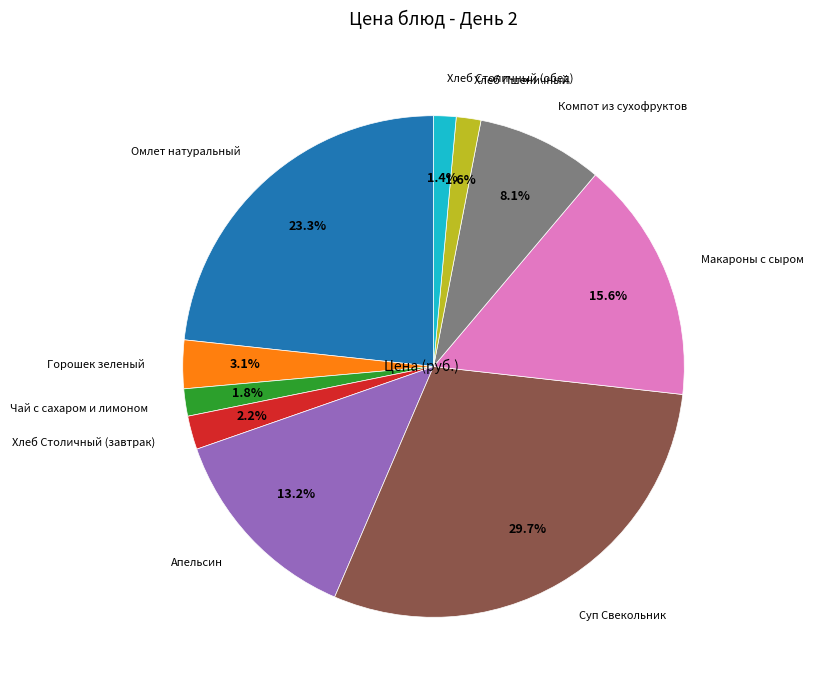

What is the largest slice in the pie chart?

Суп Свекольник